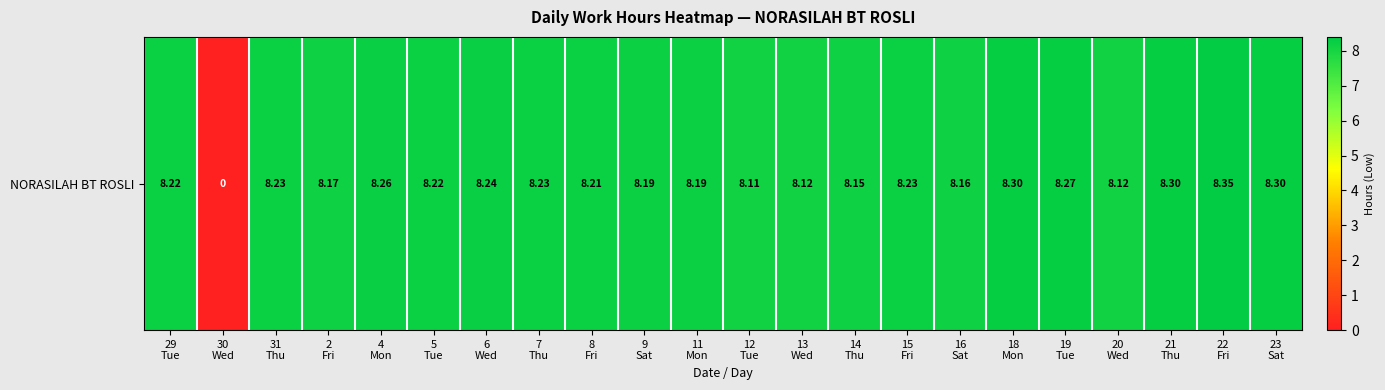

Is it true that the value at 4
Mon is 8.3?

True